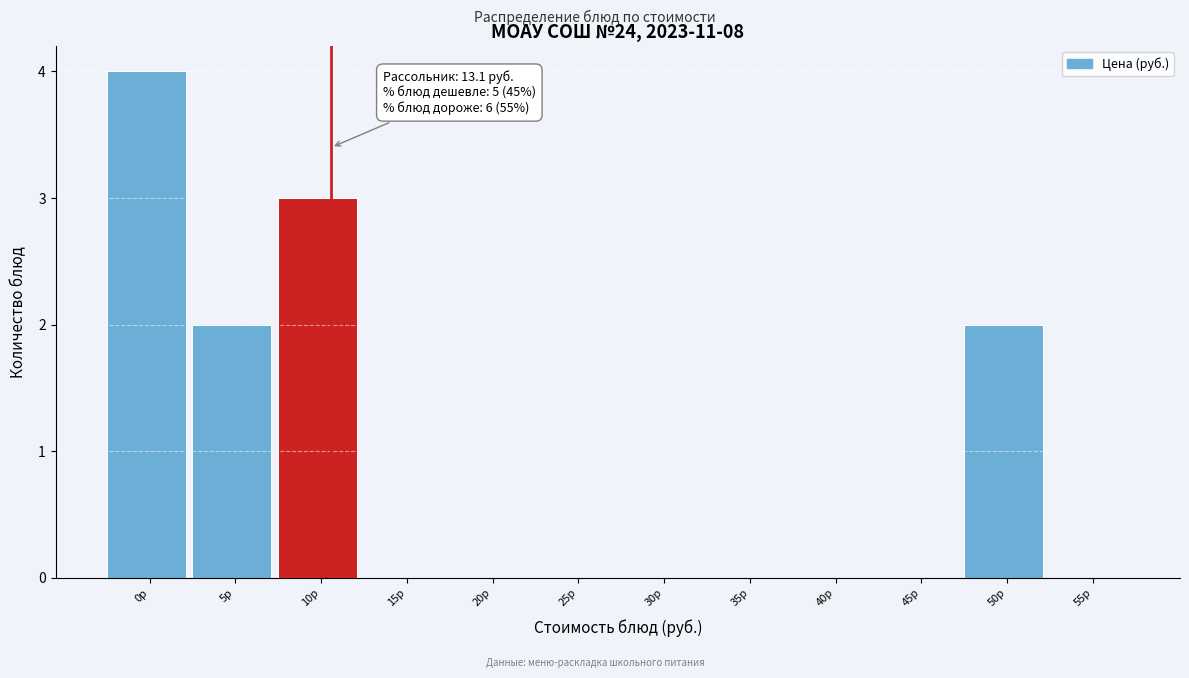

Reading left to right, list all the values displayed in this chart.

0р=4	5р=2	10р=3	15р=0	20р=0	25р=0	30р=0	35р=0	40р=0	45р=0	50р=2	55р=0